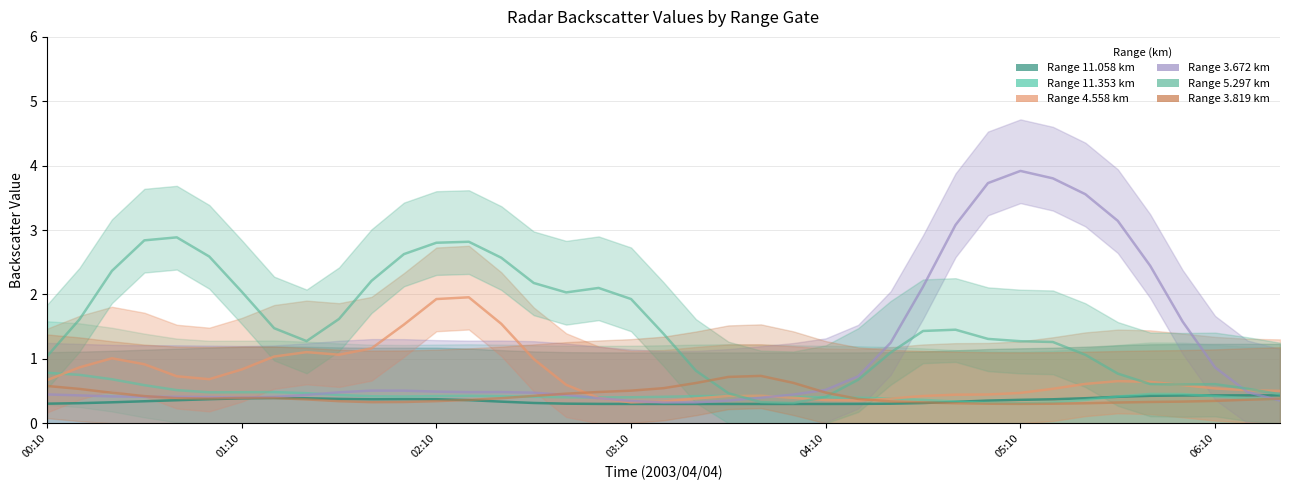

Where is 11.058 nearest to the value 0?

2003/04/04 00:10